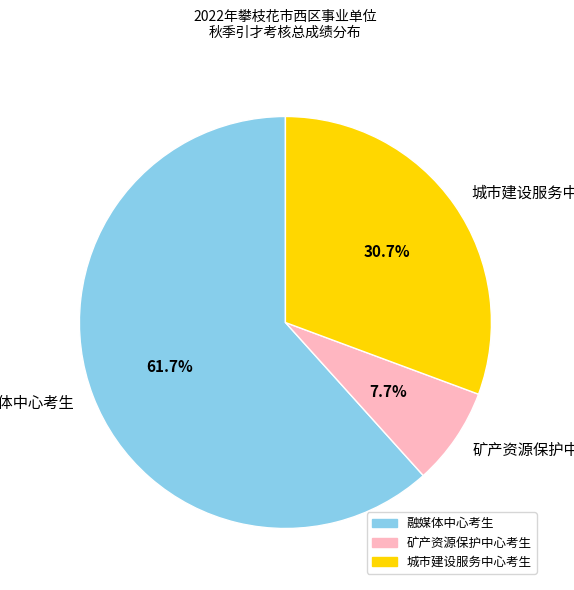

Approximately how many times larger is the value at 融媒体中心考生 compared to 矿产资源保护中心考生?

8.0